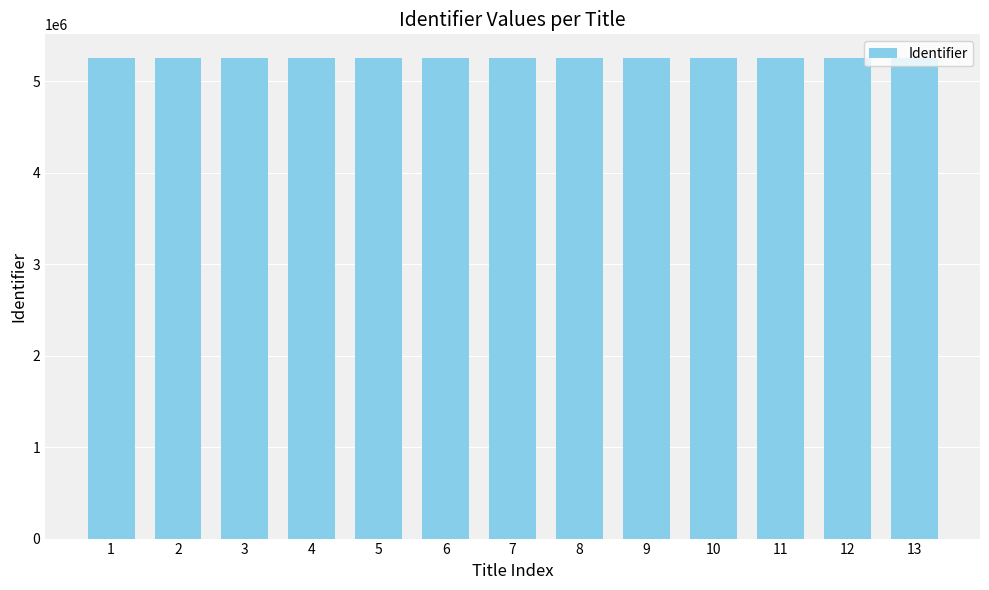

Is it true that the value at 1 is 5251847?

True